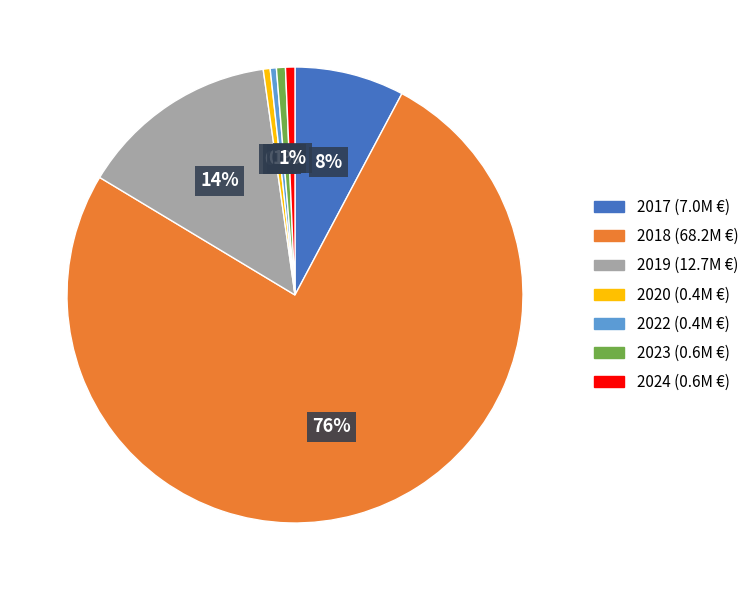

How many slices are in this pie chart?

7